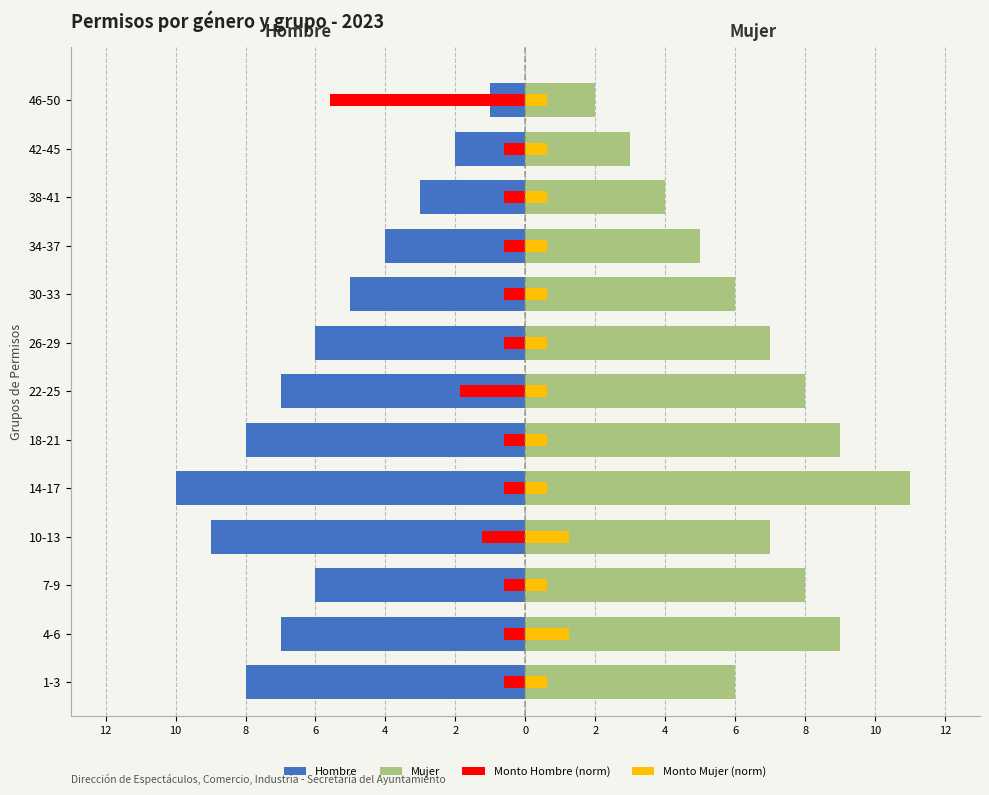

Reading left to right, transcribe all the data shown in this chart.

Hombre: -8.0	-7.0	-6.0	-9.0	-10.0	-8.0	-7.0	-6.0	-5.0	-4.0	-3.0	-2.0	-1.0
Mujer: 6.0	9.0	8.0	7.0	11.0	9.0	8.0	7.0	6.0	5.0	4.0	3.0	2.0
Monto Hombre (norm): -0.6	-0.6	-0.6	-1.2	-0.6	-0.6	-1.9	-0.6	-0.6	-0.6	-0.6	-0.6	-5.6
Monto Mujer (norm): 0.6	1.2	0.6	1.2	0.6	0.6	0.6	0.6	0.6	0.6	0.6	0.6	0.6